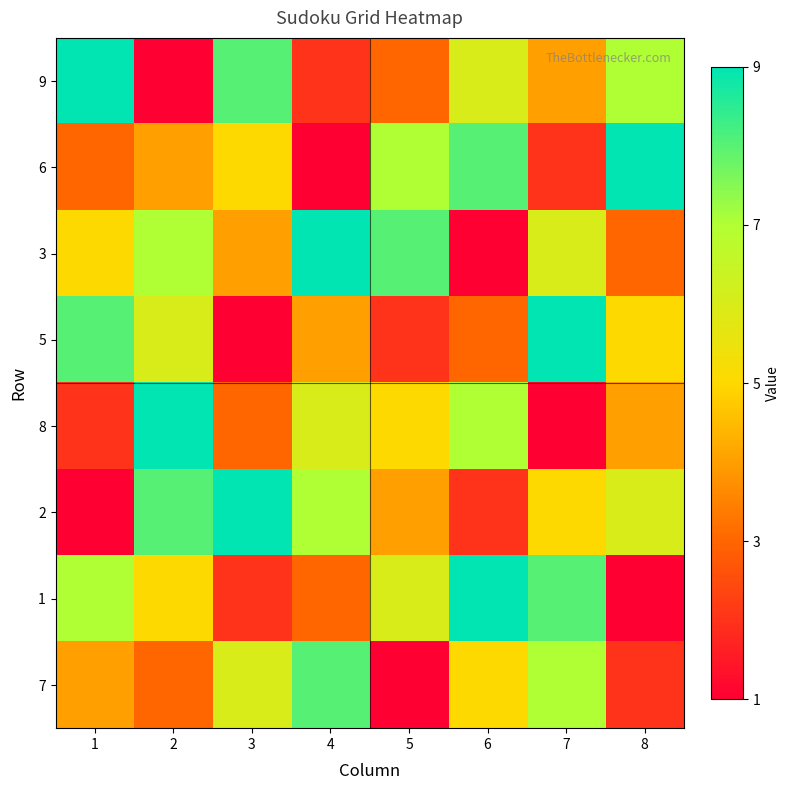

Reading right to left, transcribe all the data shown in this chart.

9: 8=7	7=4	6=6	5=3	4=2	3=8	2=1	1=9
6: 8=9	7=2	6=8	5=7	4=1	3=5	2=4	1=3
3: 8=3	7=6	6=1	5=8	4=9	3=4	2=7	1=5
5: 8=5	7=9	6=3	5=2	4=4	3=1	2=6	1=8
8: 8=4	7=1	6=7	5=5	4=6	3=3	2=9	1=2
2: 8=6	7=5	6=2	5=4	4=7	3=9	2=8	1=1
1: 8=1	7=8	6=9	5=6	4=3	3=2	2=5	1=7
7: 8=2	7=7	6=5	5=1	4=8	3=6	2=3	1=4